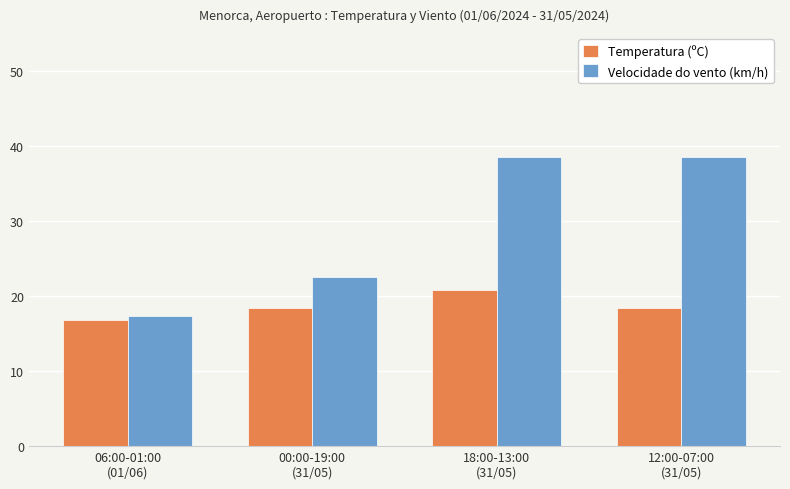

Reading left to right, what are all the values shown in this chart?

Temperatura (ºC): 06:00-01:00
(01/06)=16.8	00:00-19:00
(31/05)=18.4	18:00-13:00
(31/05)=20.8	12:00-07:00
(31/05)=18.4
Velocidade do vento (km/h): 06:00-01:00
(01/06)=17.3	00:00-19:00
(31/05)=22.5	18:00-13:00
(31/05)=38.5	12:00-07:00
(31/05)=38.5